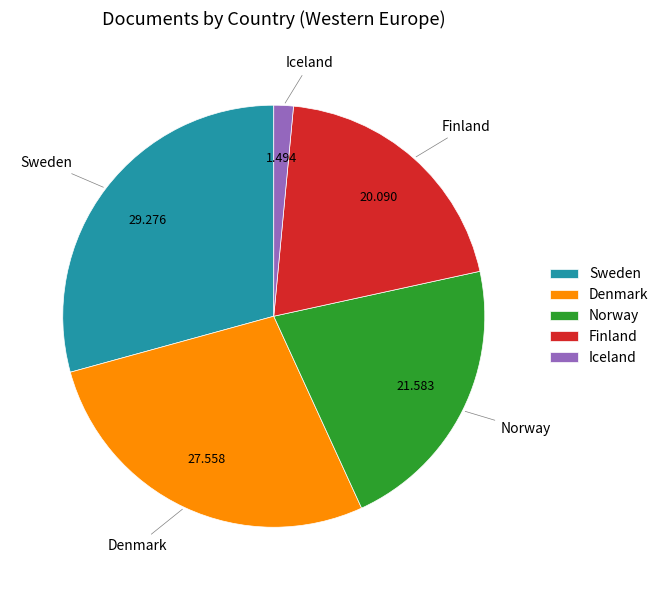

Is there a majority slice in this chart?

No